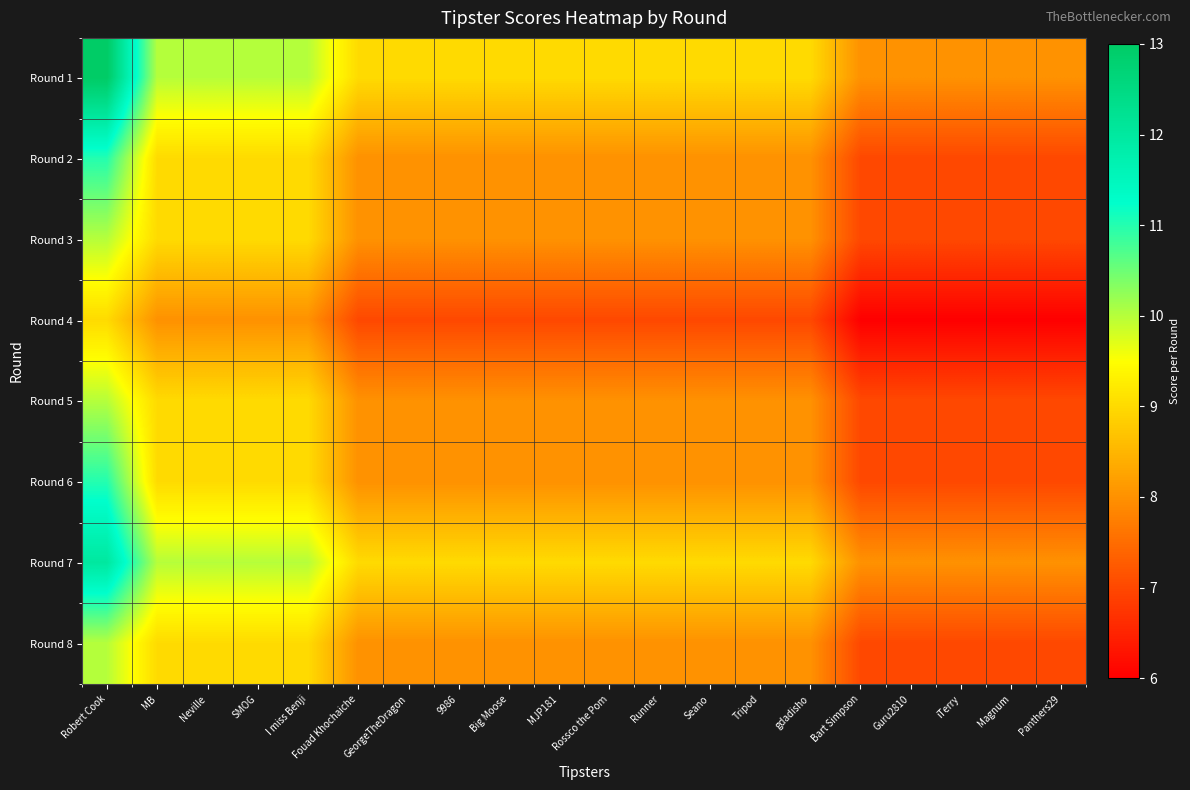

How many categories are shown in the chart?

20